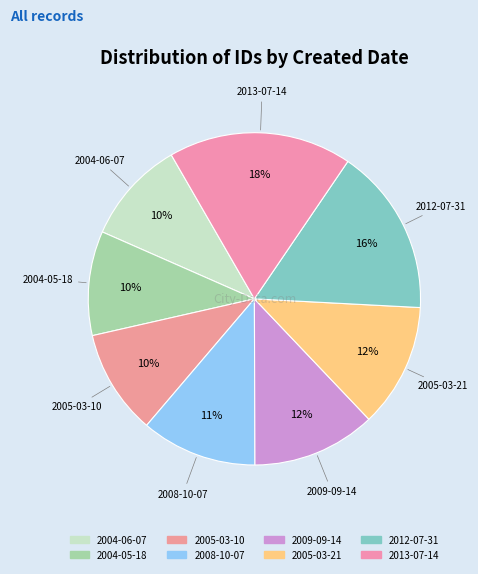

What percentage is the 2004-05-18 slice, to the nearest percent?

10%